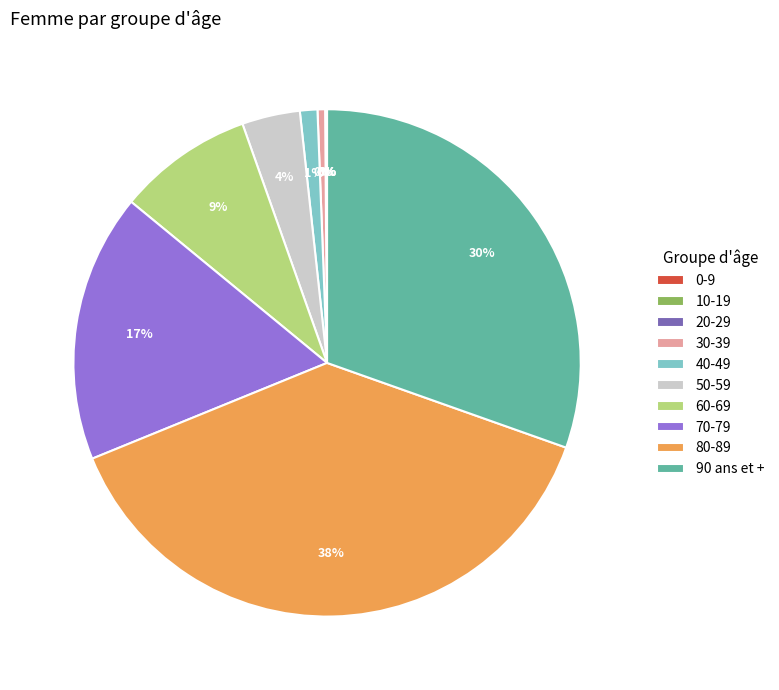

Is it true that 40-49 is 11% of the pie?

False